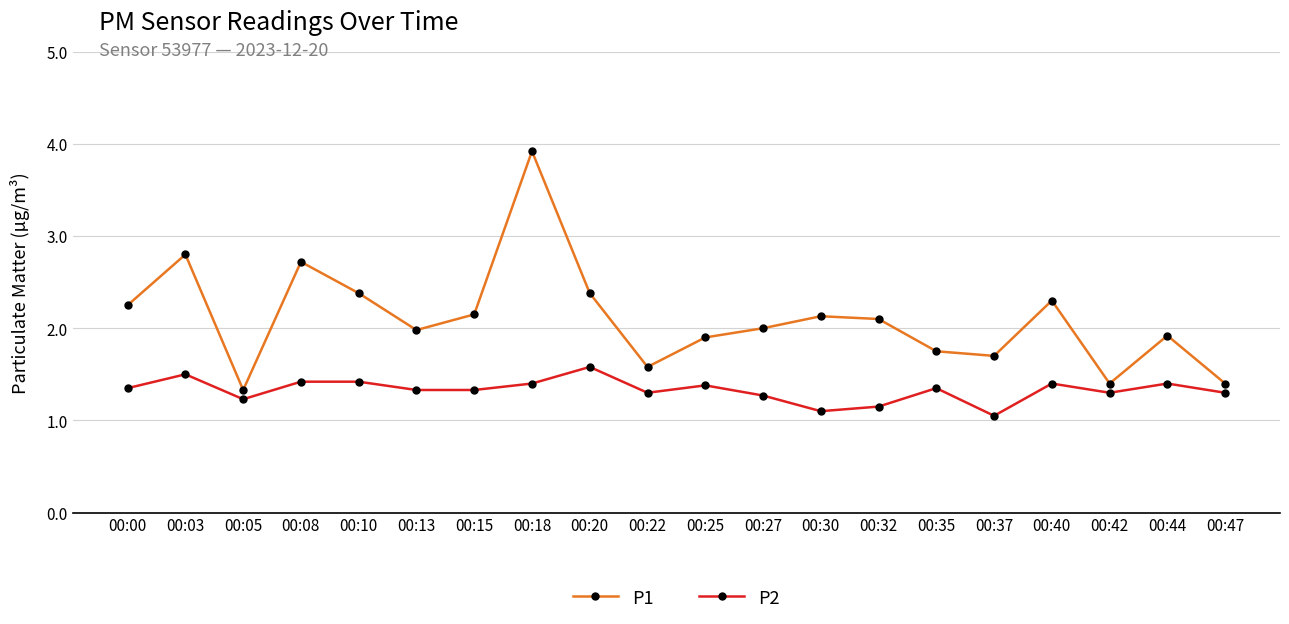

How many series are shown in this chart?

2